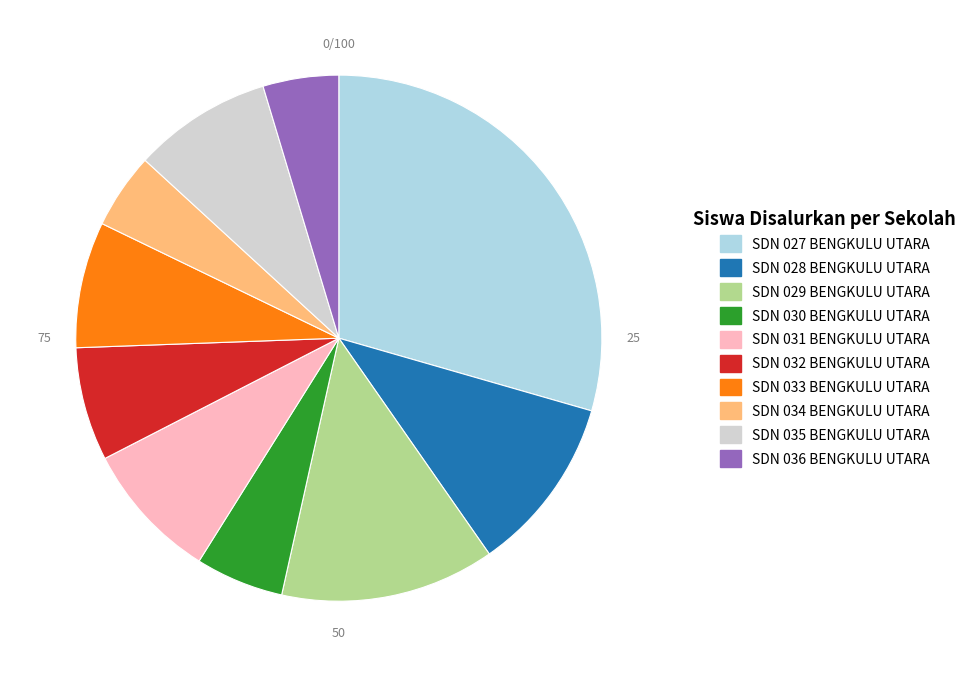

Does SDN 031 BENGKULU UTARA represent more than half of the total?

No